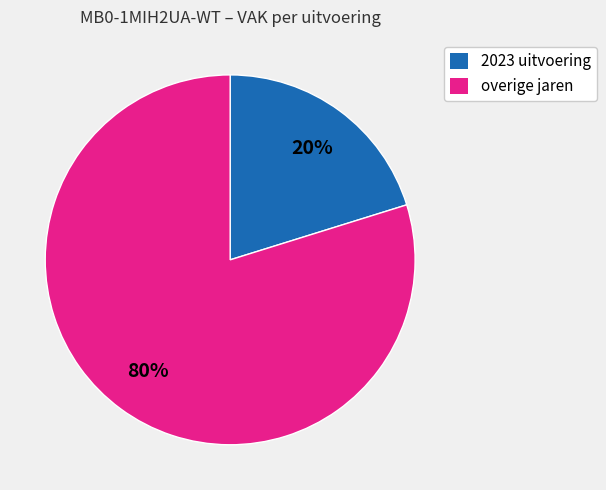

To the nearest percent, what is the average slice percentage?

50%